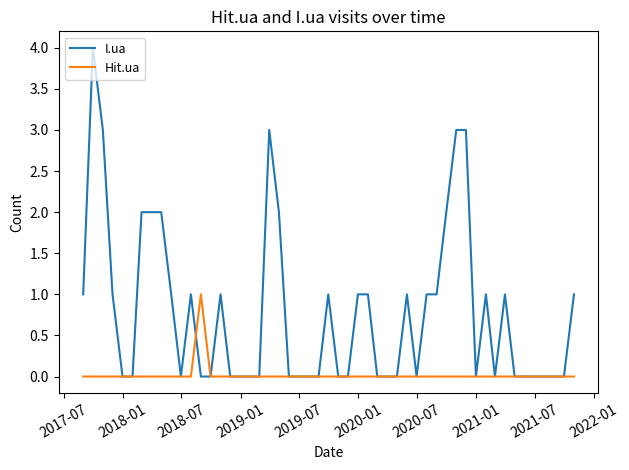

Which series has the largest total across all categories?

I.ua